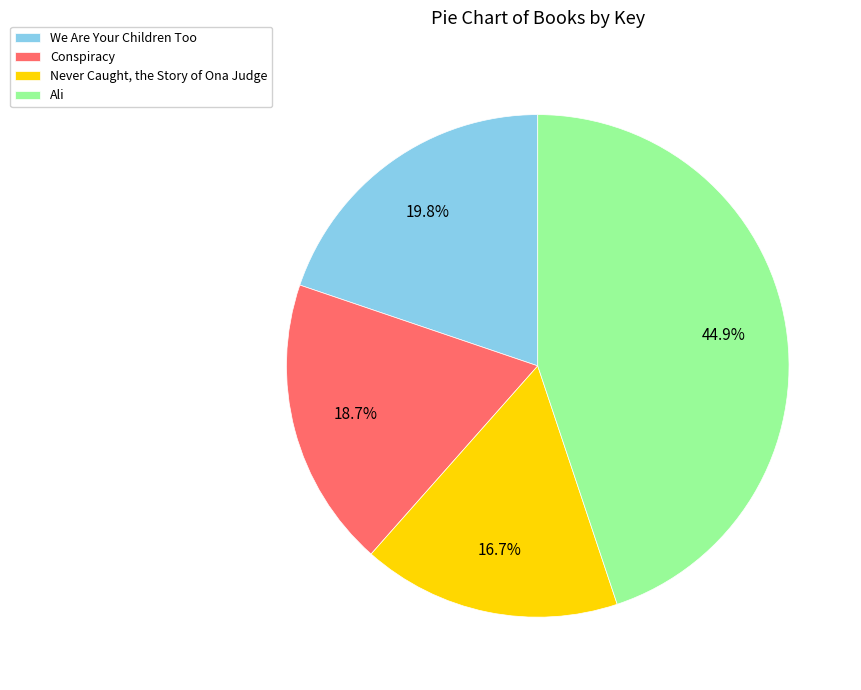

What percentage is NOT represented by Conspiracy?

81.3%